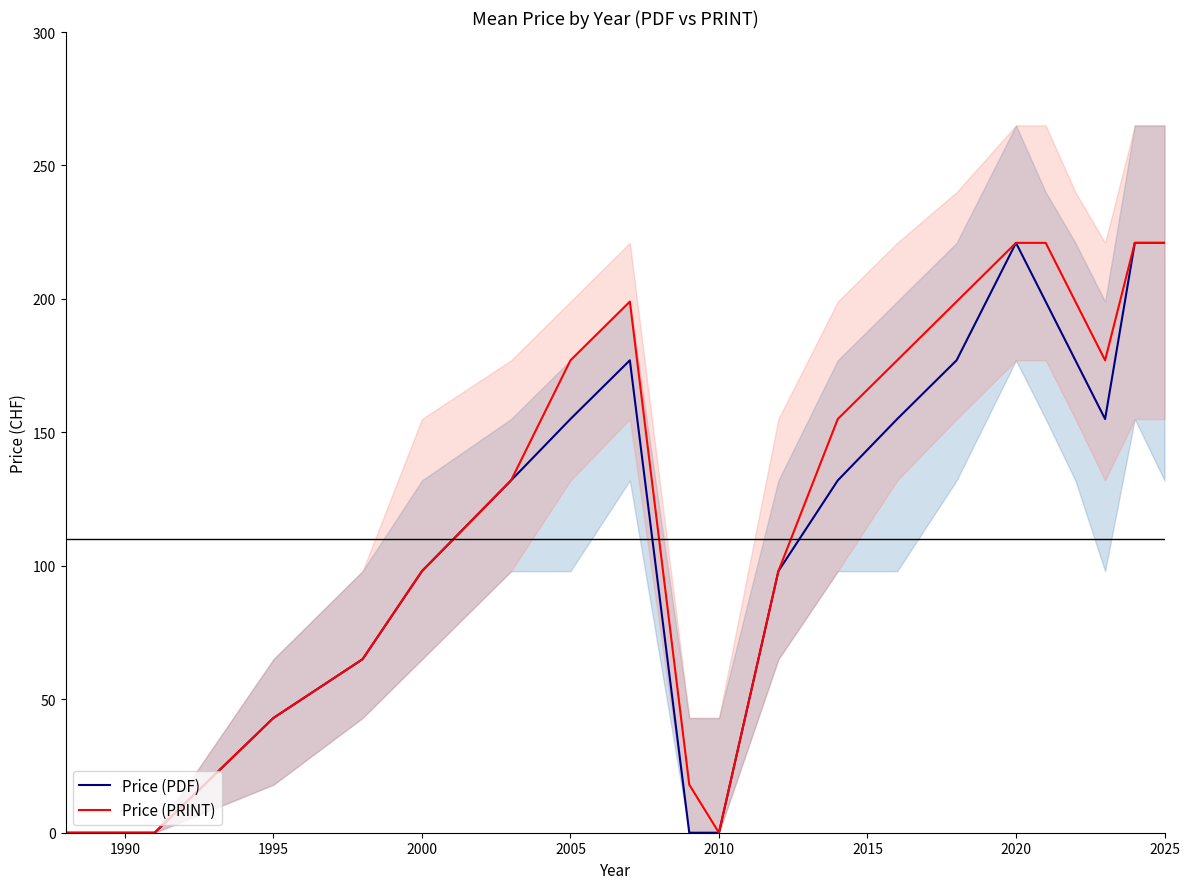

True or false: Price (PRINT) has more than 0 points higher than both neighbors.

True